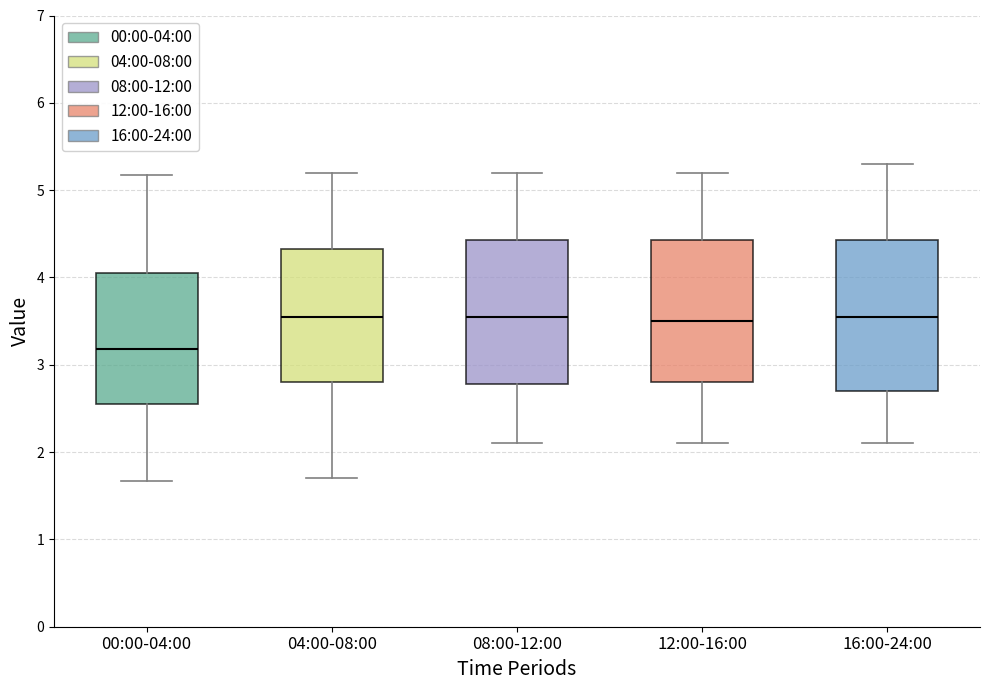

Which box's median line is the lowest?

00:00-04:00